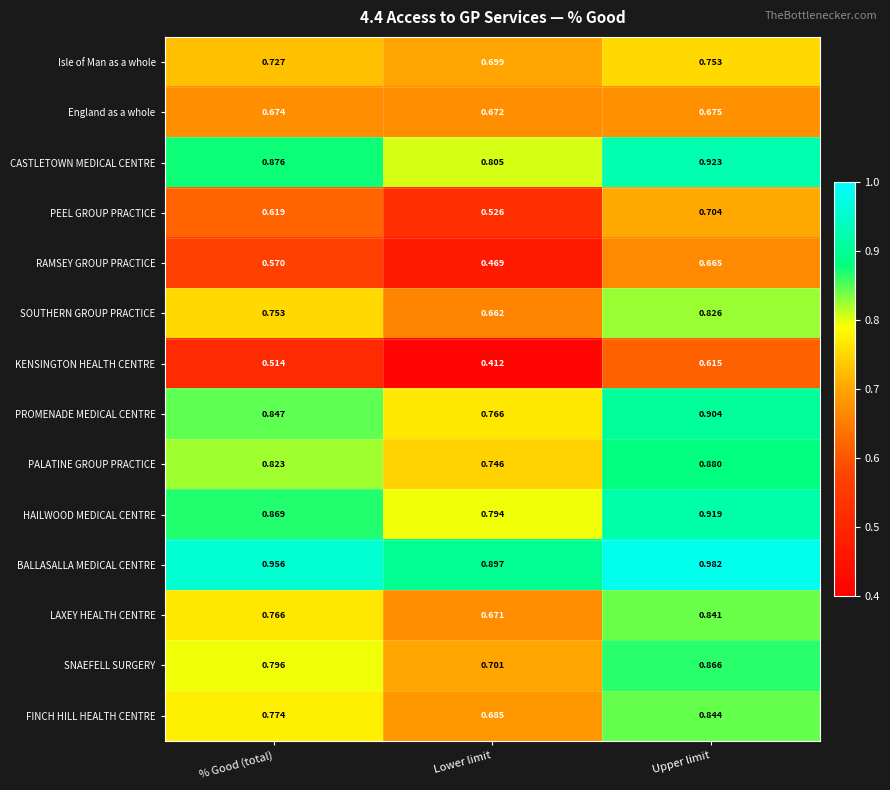

At which label is LAXEY HEALTH CENTRE closest to 0?

Lower limit